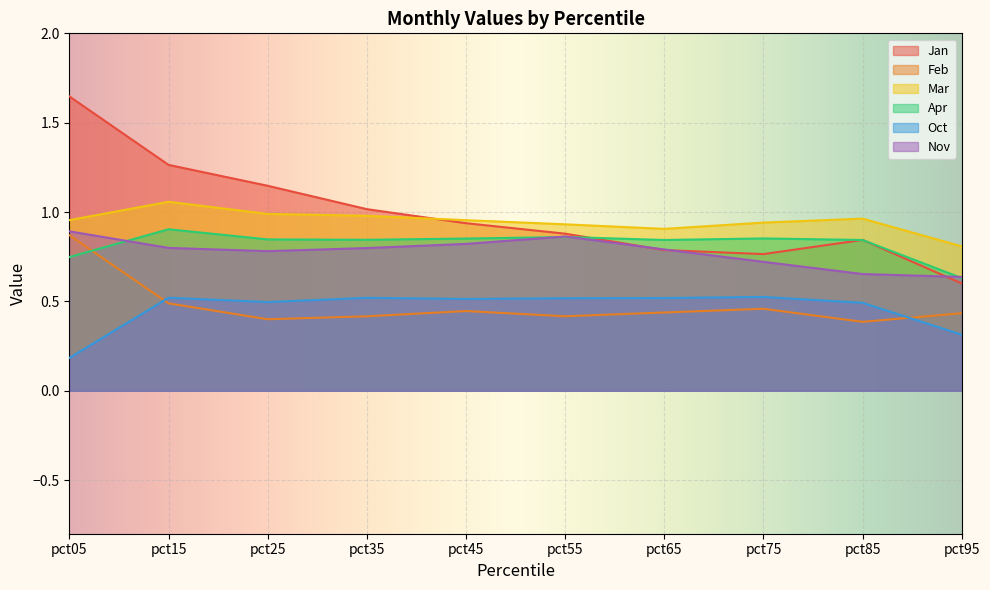

What is the maximum value for Apr?

0.9